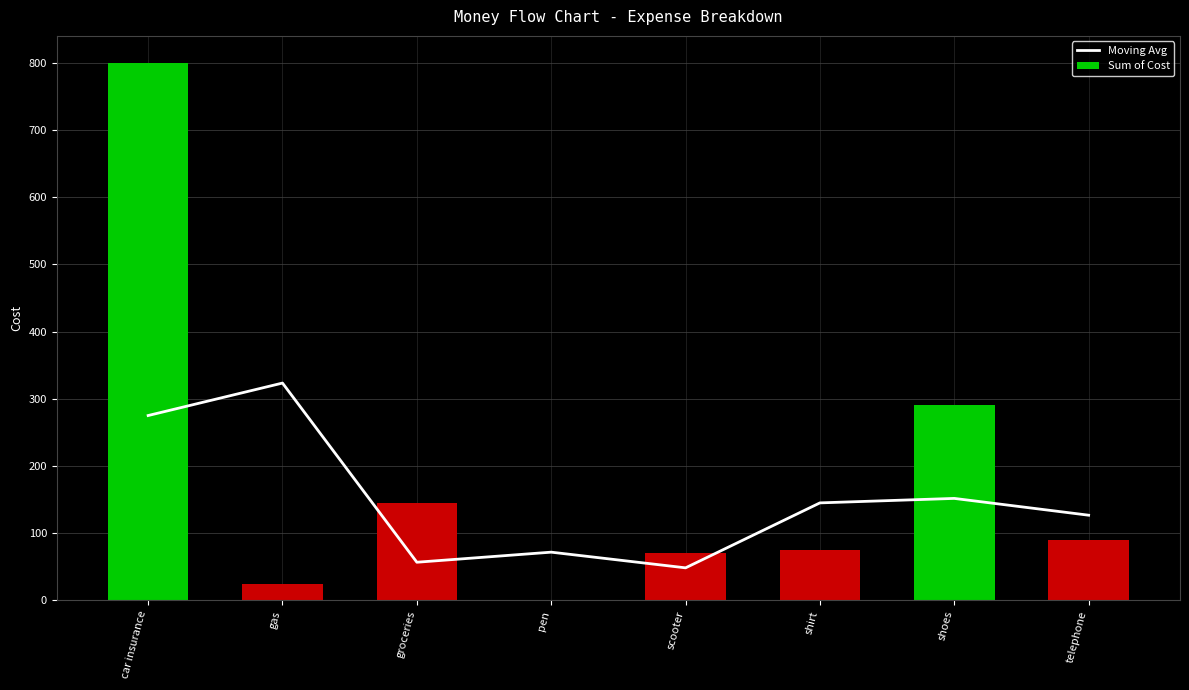

Which has a higher value, shirt or car insurance?

car insurance